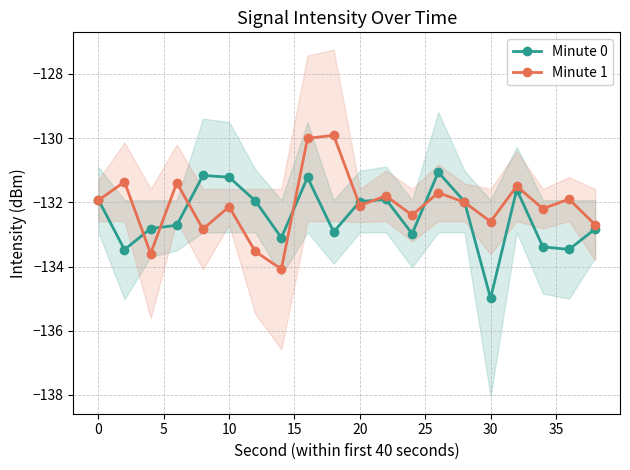

What is the sum of all Minute 0 values?

-2648.7